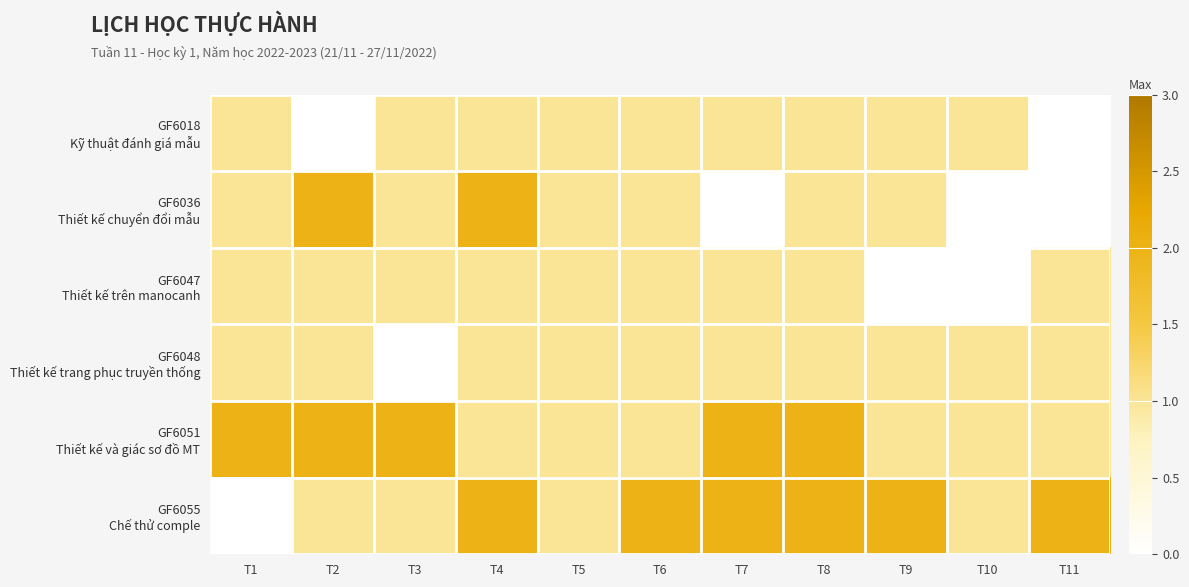

Which series has the widest spread of values?

GF6036 Thiết kế chuyển đổi mẫu